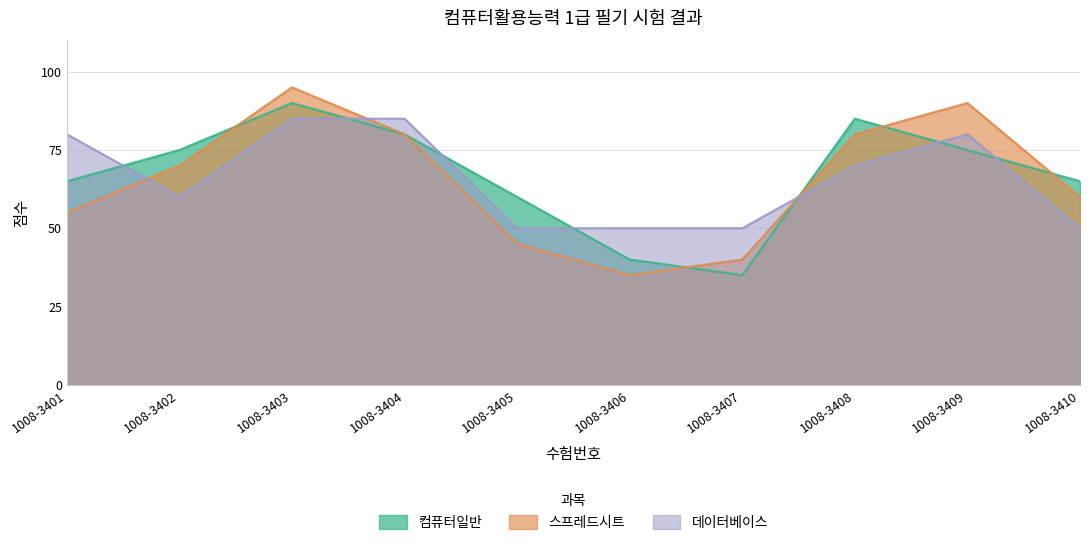

Between 1008-3407 and 1008-3409, which series saw the biggest shift?

스프레드시트